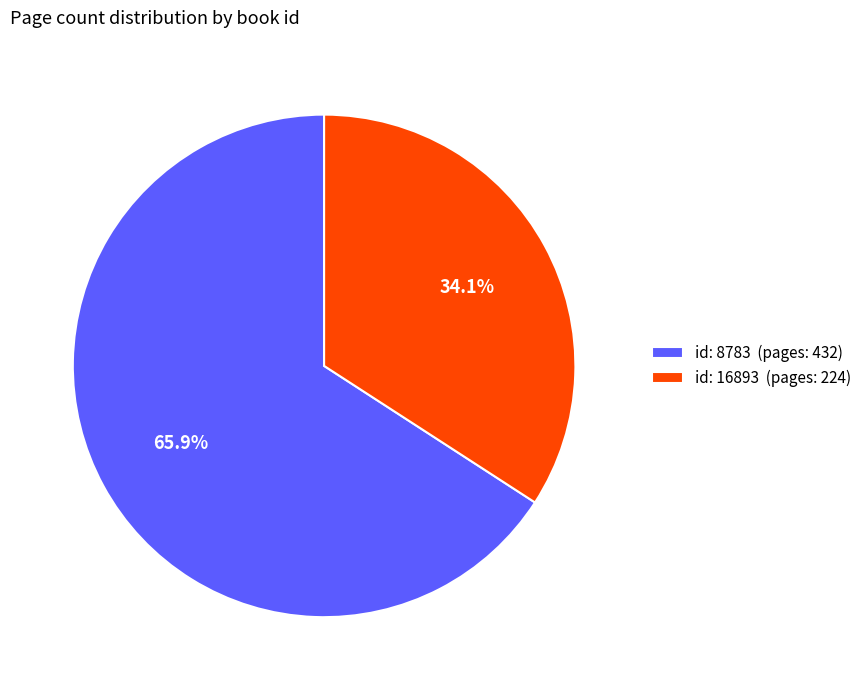

Rank the categories by value from lowest to highest.

id: 16893 (pages: 224), id: 8783 (pages: 432)